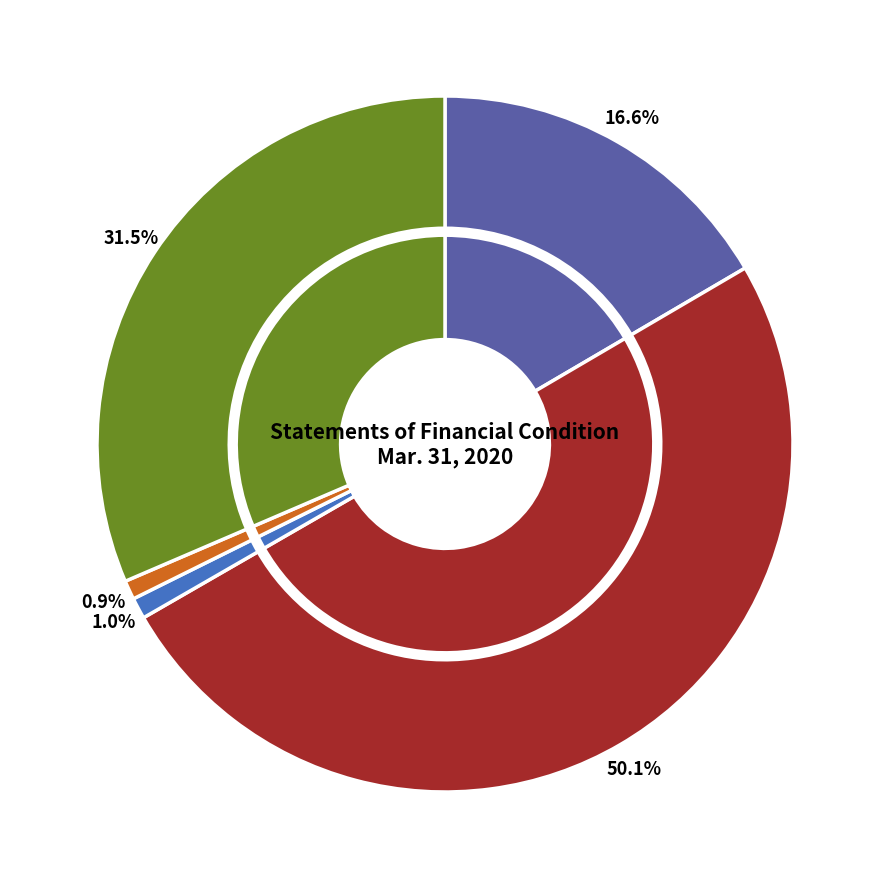

Rank the categories by value from lowest to highest.

Limited Partners Capital (Class Z), Redeemable units, General Partner Capital, Redeemable units, Options purchased, premiums paid, Limited Partners Capital (Class A), Redeemable units, Options written, premiums received